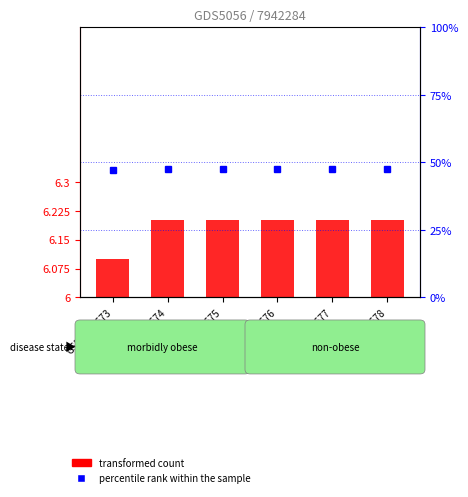

Are the bars grouped side by side (vs. stacked)?

Yes